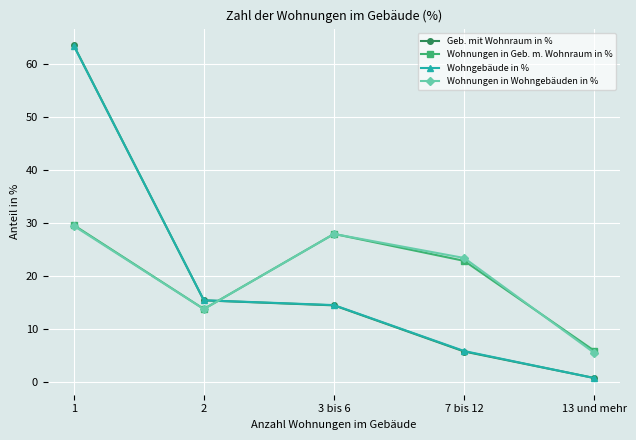

What is the label of the 4th point from the left?

7 bis 12